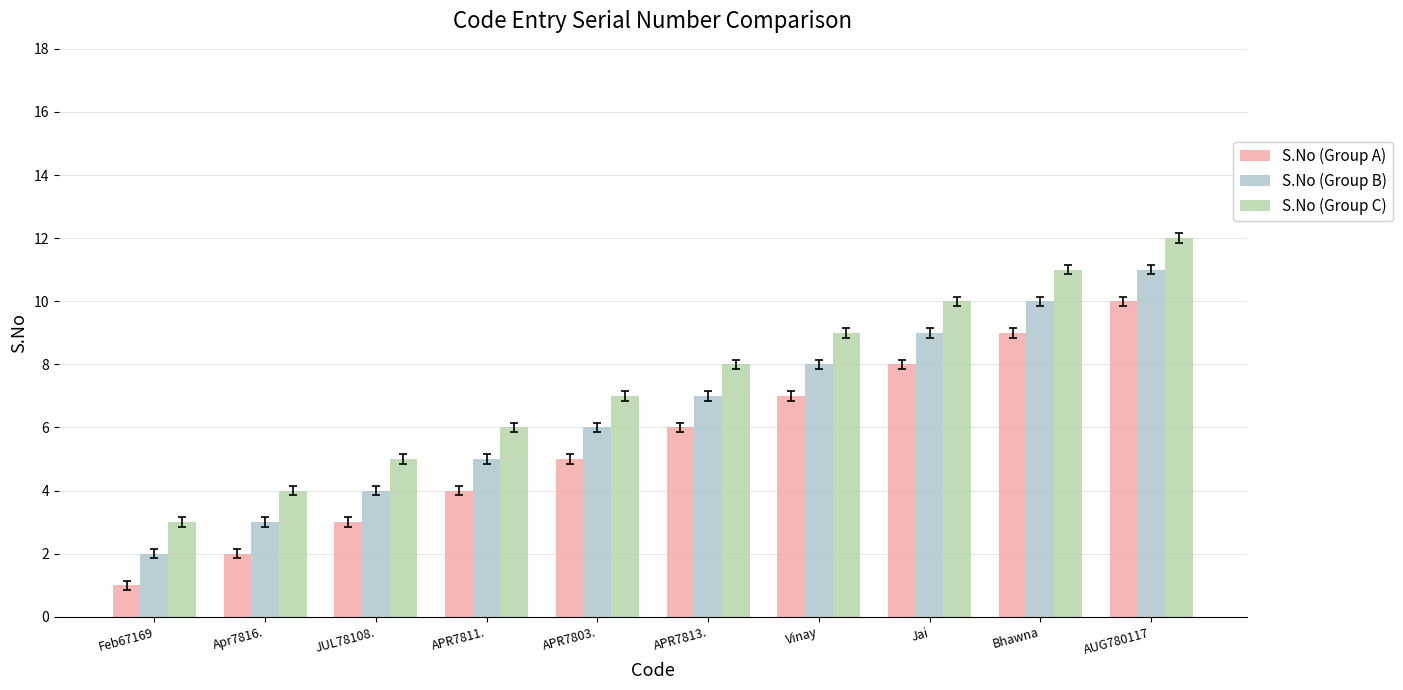

What is the difference between the maximum and minimum values in the S.No (Group B) series?

9